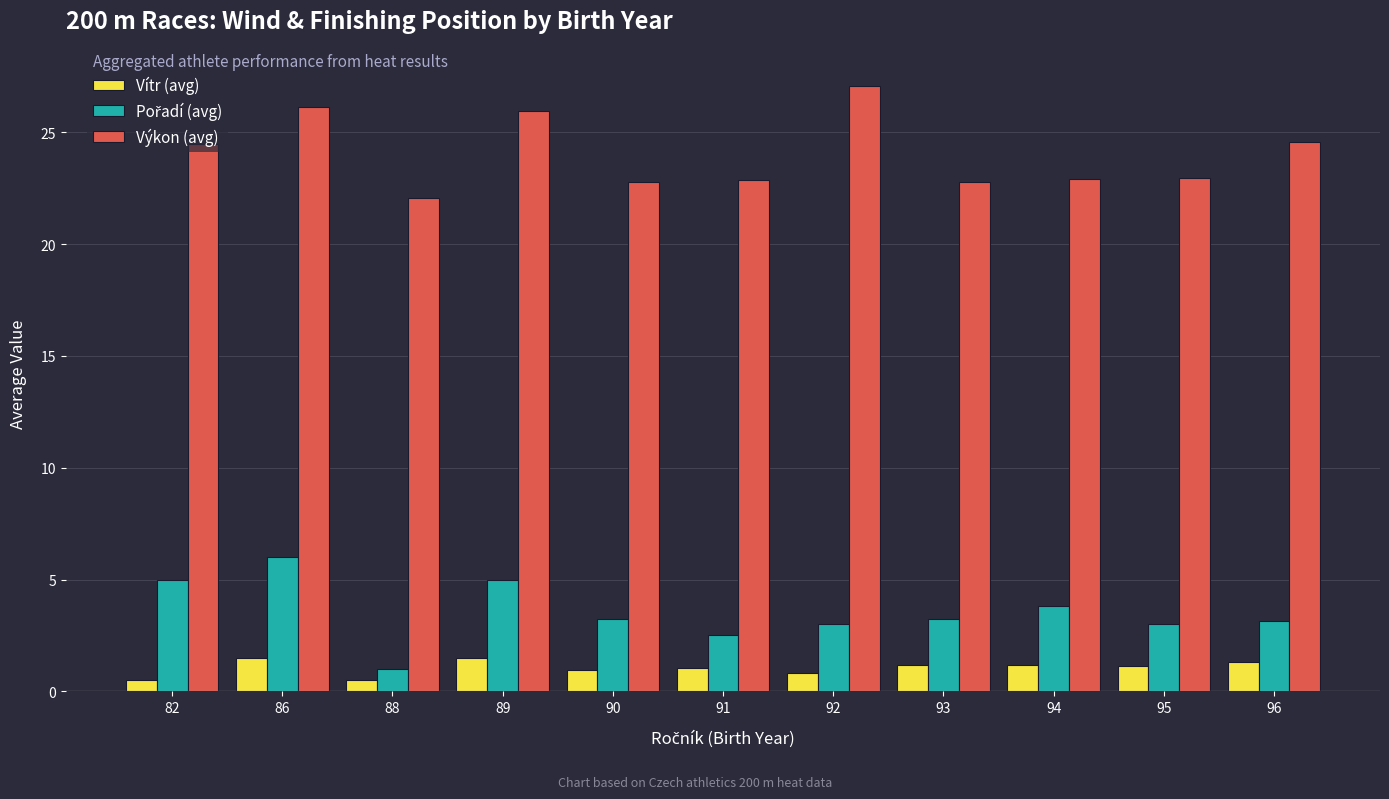

How many distinct data groups are displayed?

3